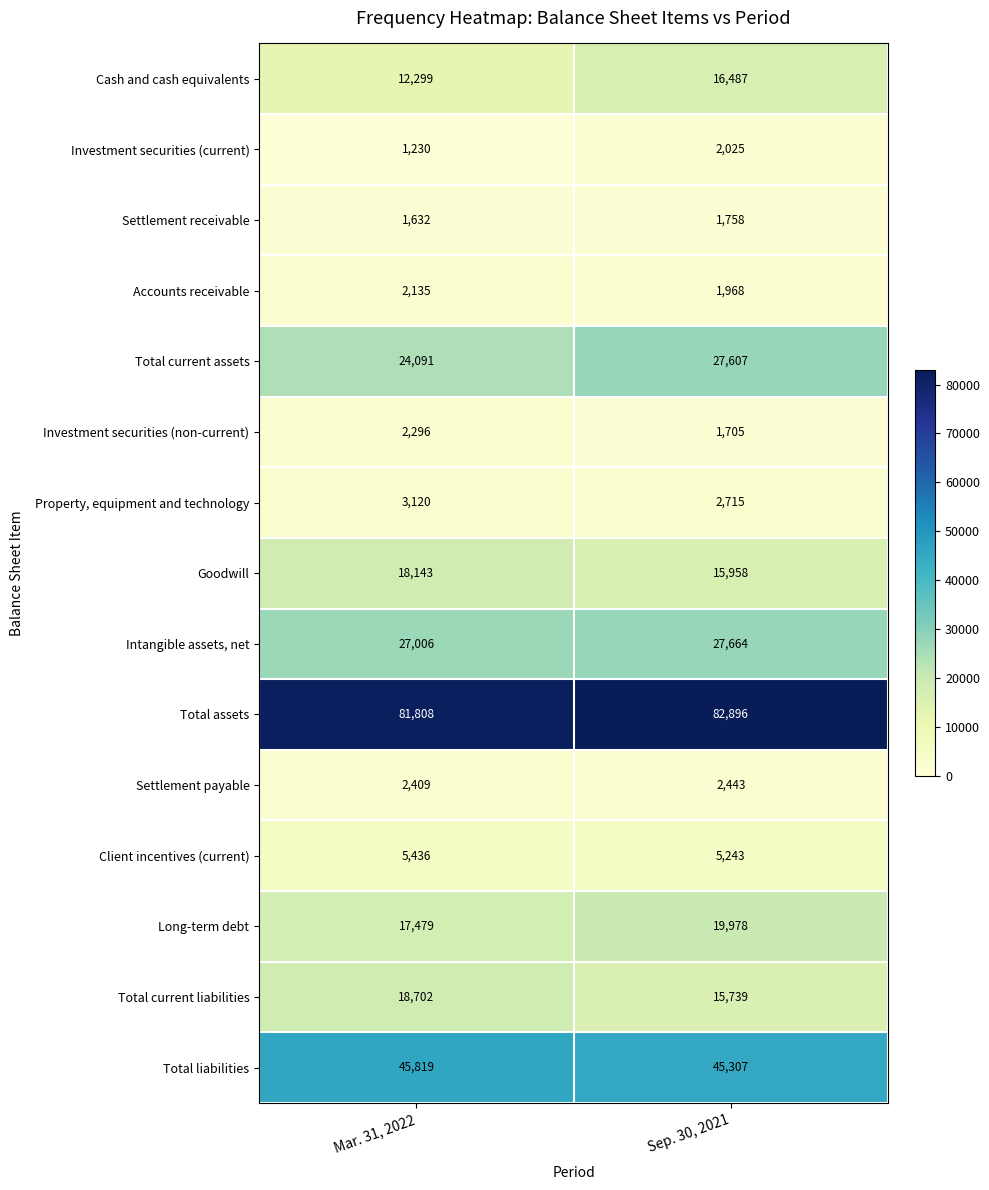

Which label corresponds to the smallest value in the chart?

Mar. 31, 2022